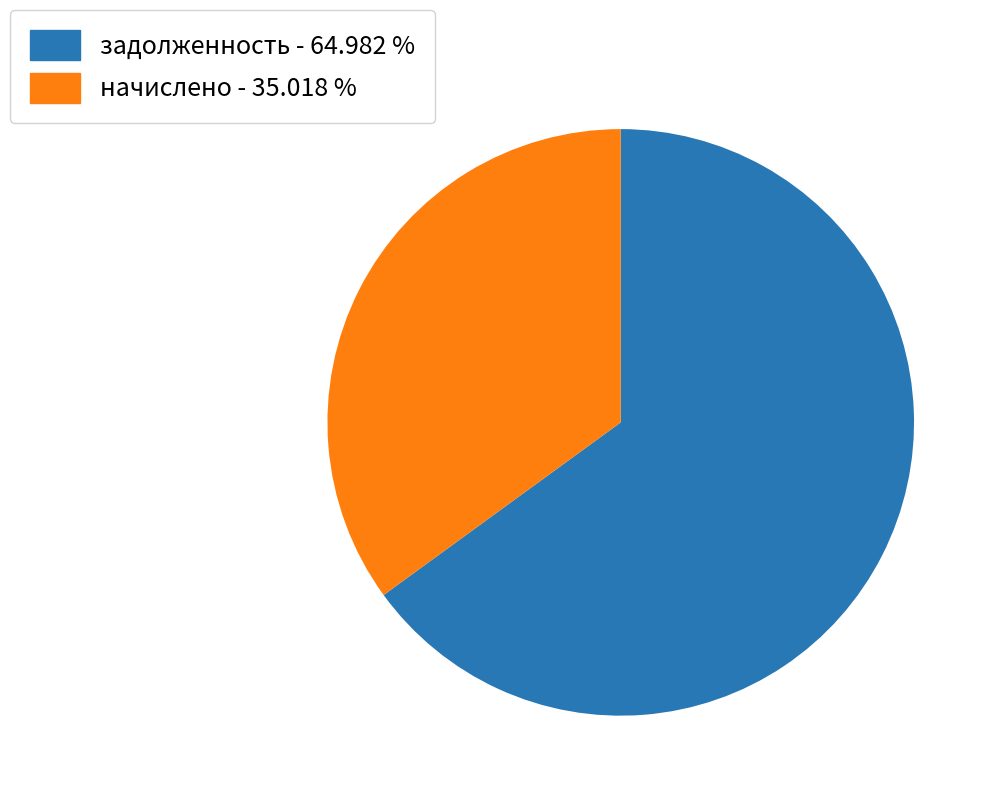

Which slice is the smallest?

начислено - 35.018 %